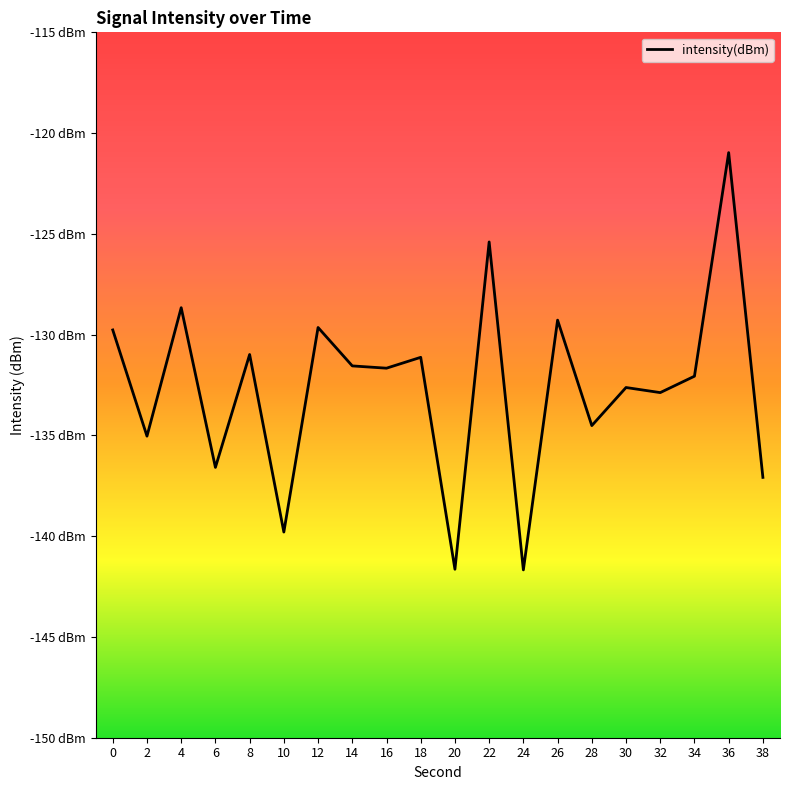

Which label corresponds to the largest value in the chart?

36